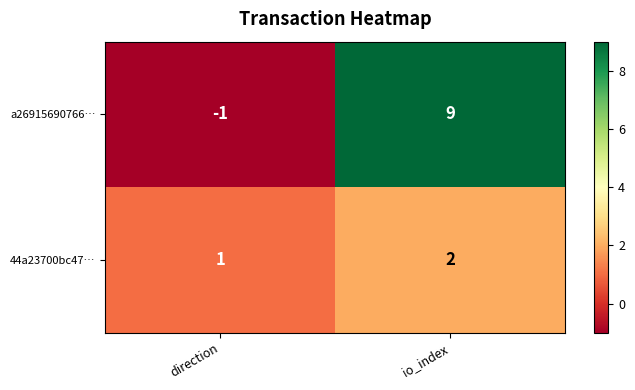

Which category has the lowest value across all series?

direction